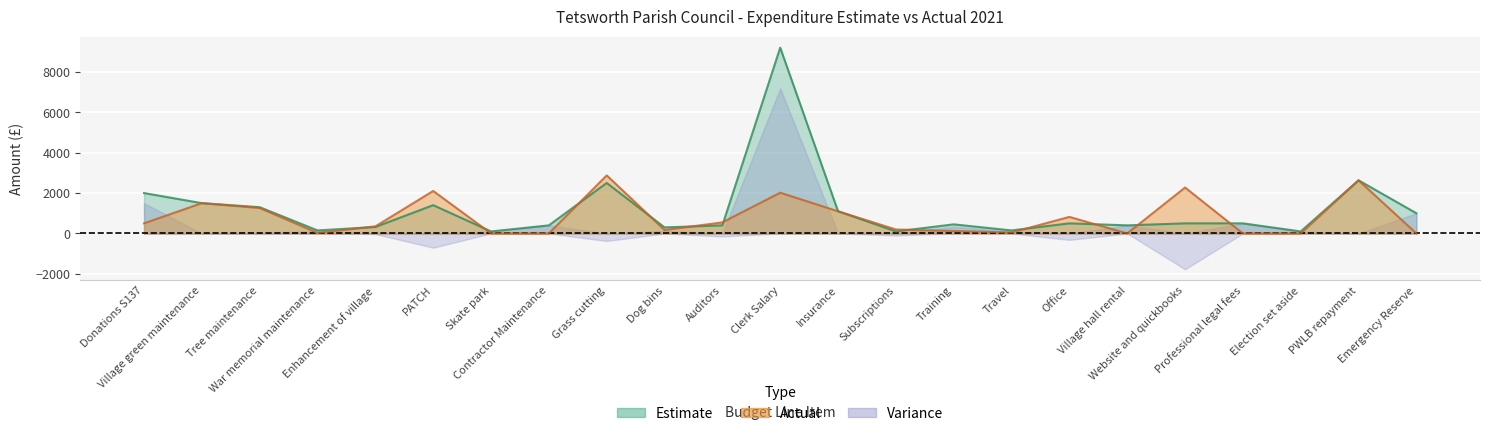

Which series has the largest range (max minus min)?

Estimate